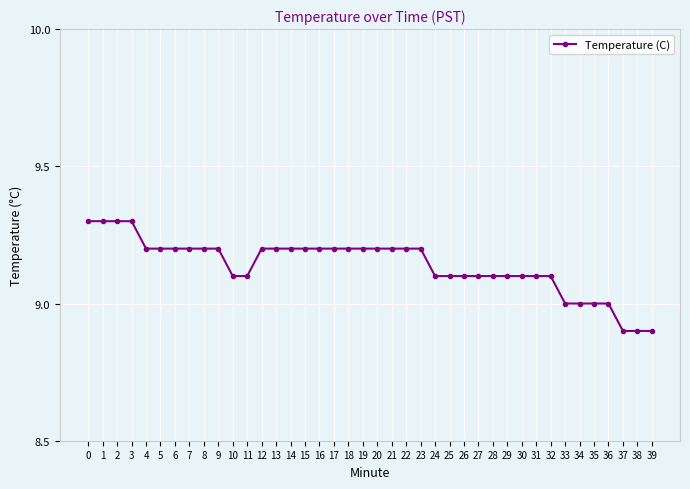

Reading left to right, transcribe all the data shown in this chart.

0=9.3	1=9.3	2=9.3	3=9.3	4=9.2	5=9.2	6=9.2	7=9.2	8=9.2	9=9.2	10=9.1	11=9.1	12=9.2	13=9.2	14=9.2	15=9.2	16=9.2	17=9.2	18=9.2	19=9.2	20=9.2	21=9.2	22=9.2	23=9.2	24=9.1	25=9.1	26=9.1	27=9.1	28=9.1	29=9.1	30=9.1	31=9.1	32=9.1	33=9.0	34=9.0	35=9.0	36=9.0	37=8.9	38=8.9	39=8.9